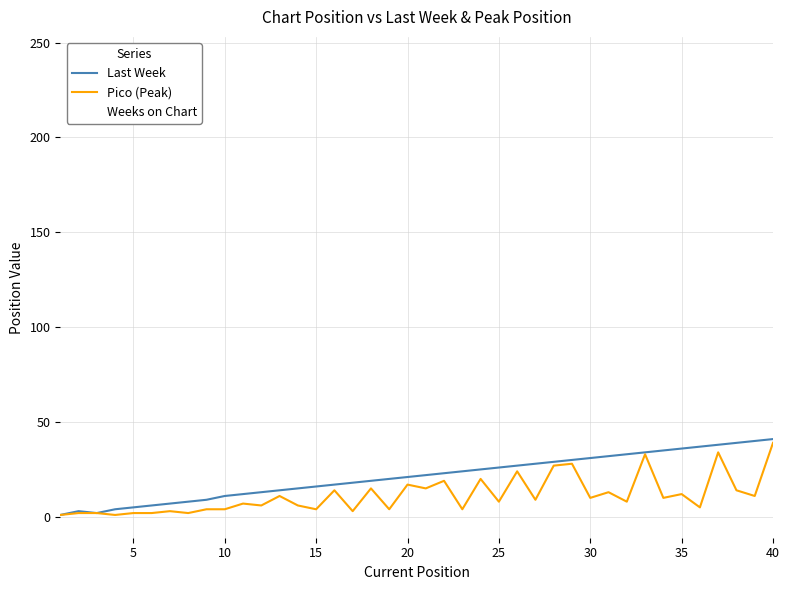

True or false: Last Week and Weeks on Chart intersect in this chart.

False